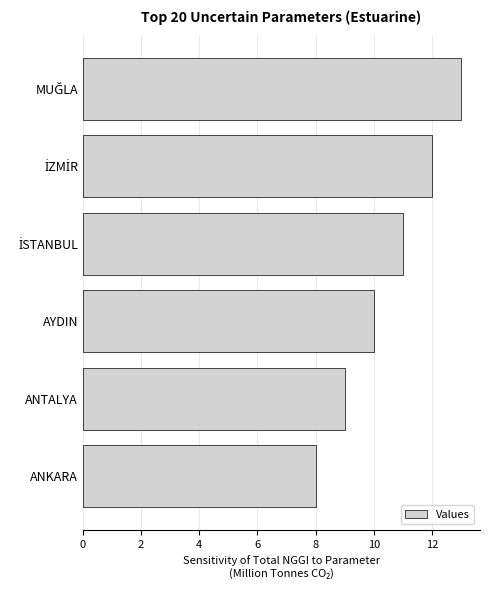

Approximately how many times larger is the value at ANKARA compared to ANTALYA?

0.9